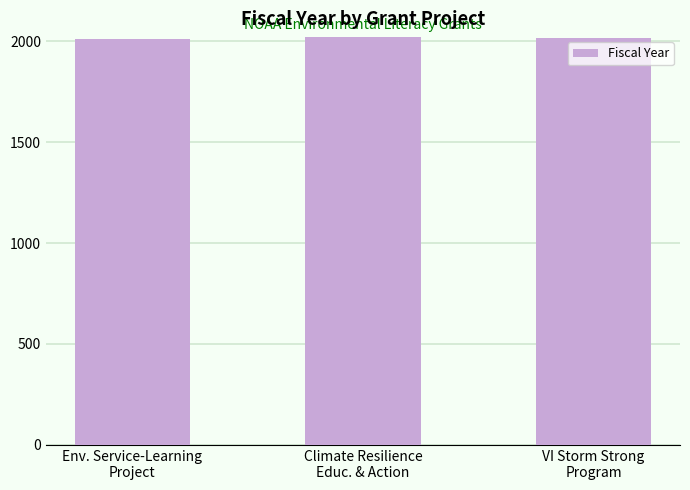

Does the chart contain stacked bars?

No